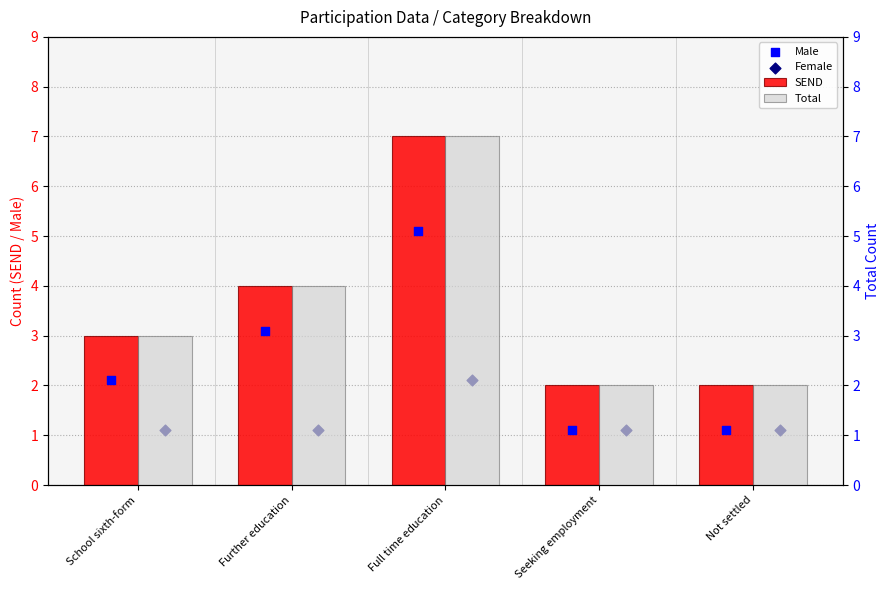

Which series contains the highest Y value?

SEND